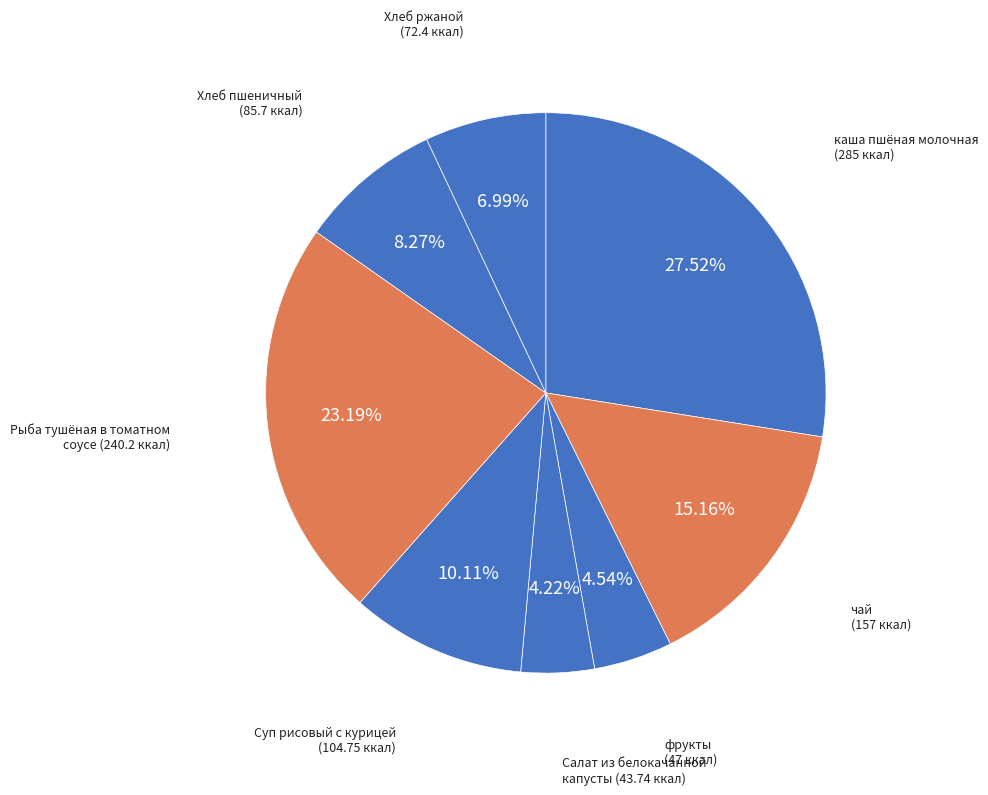

Which category has the smallest portion of the pie?

Салат из белокачанной капусты